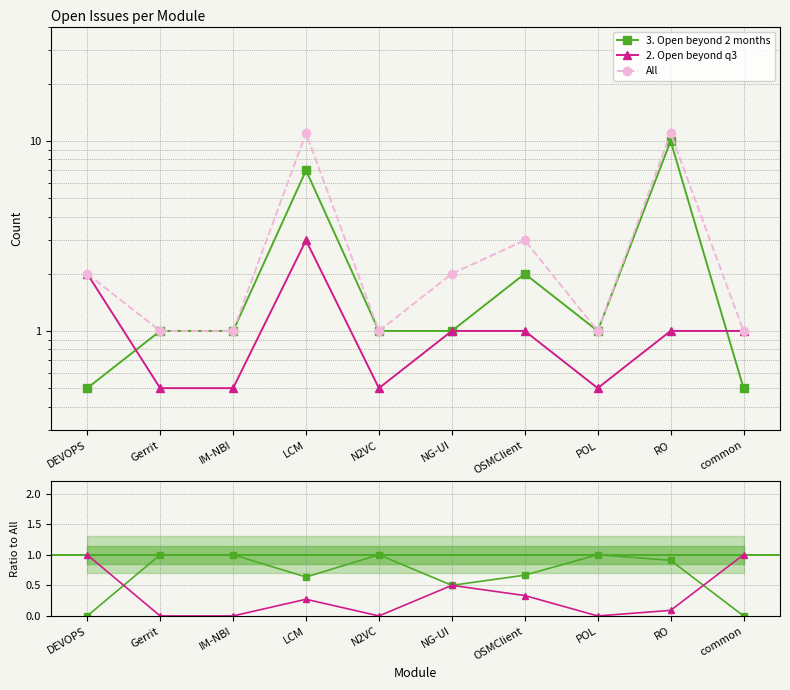

How many times do 2. Open beyond q3 and 3. Open beyond 2 months cross each other?

2